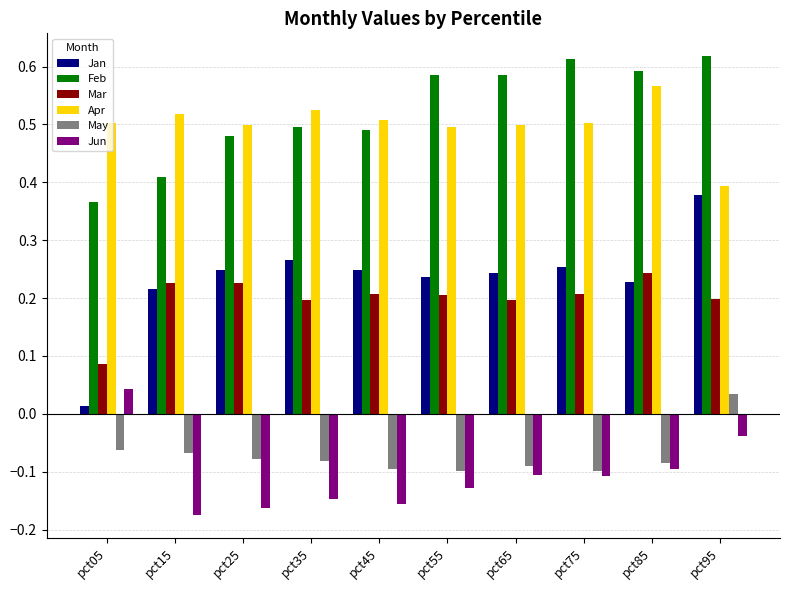

What is the sum of all Apr values?

5.0